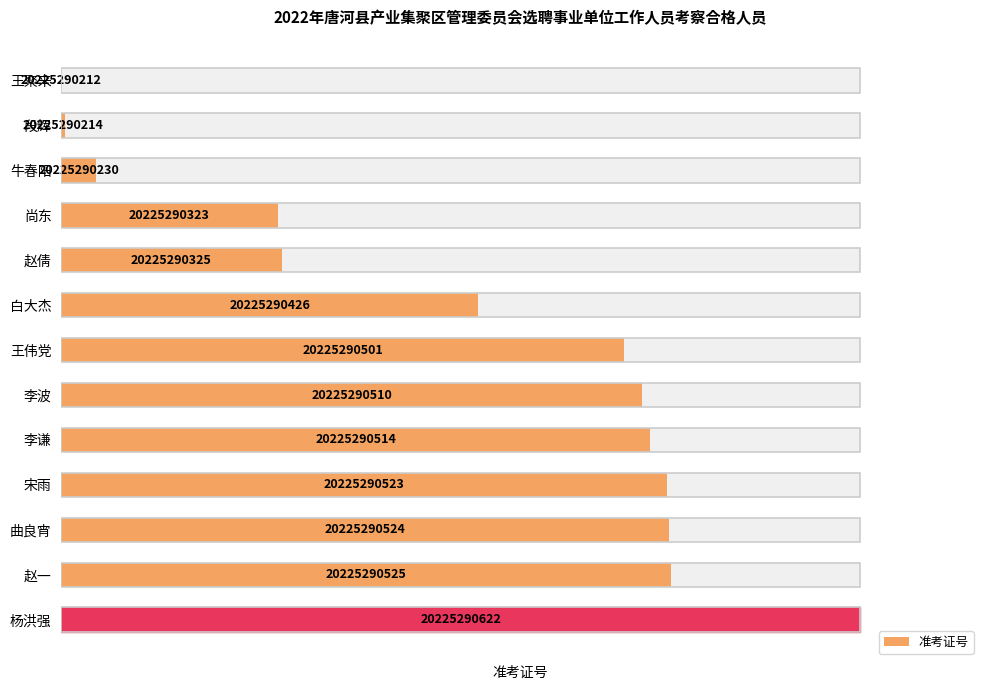

How many bars are there in total?

13